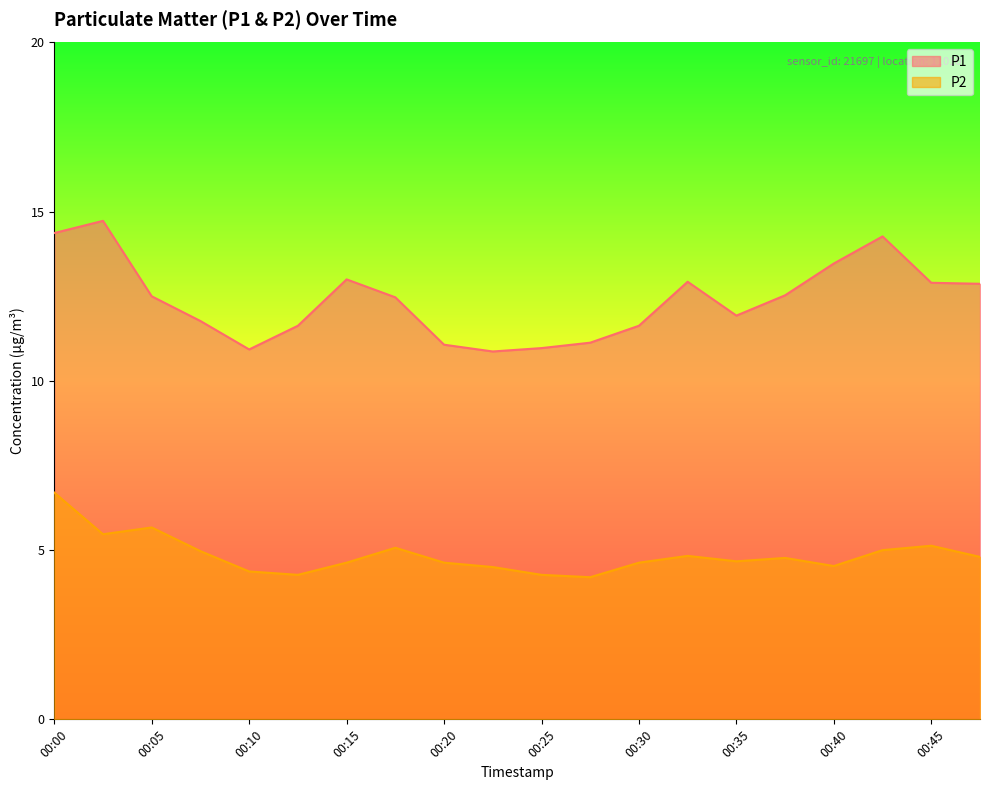

True or false: P1 has more than 1 interior local peaks.

True